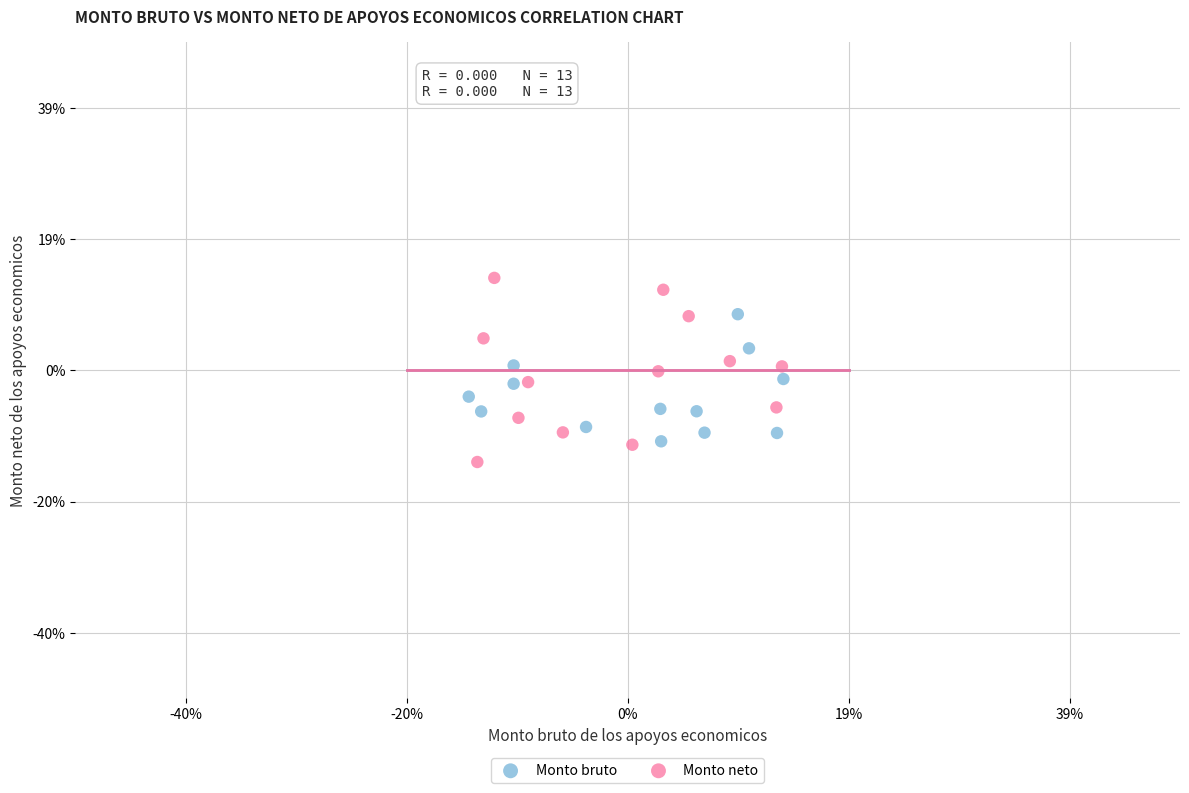

Which series has the widest spread of Y values?

Monto neto